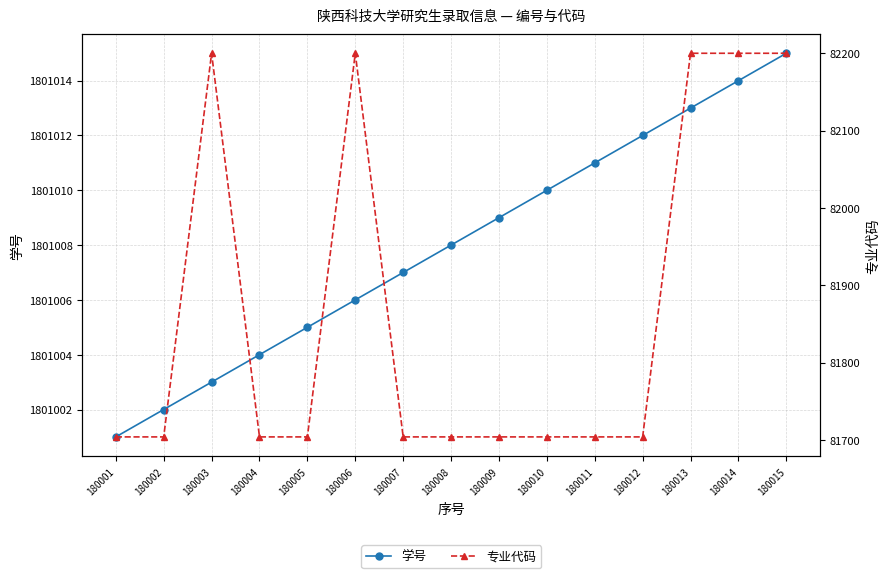

At which category is the sum across all series the highest?

180015